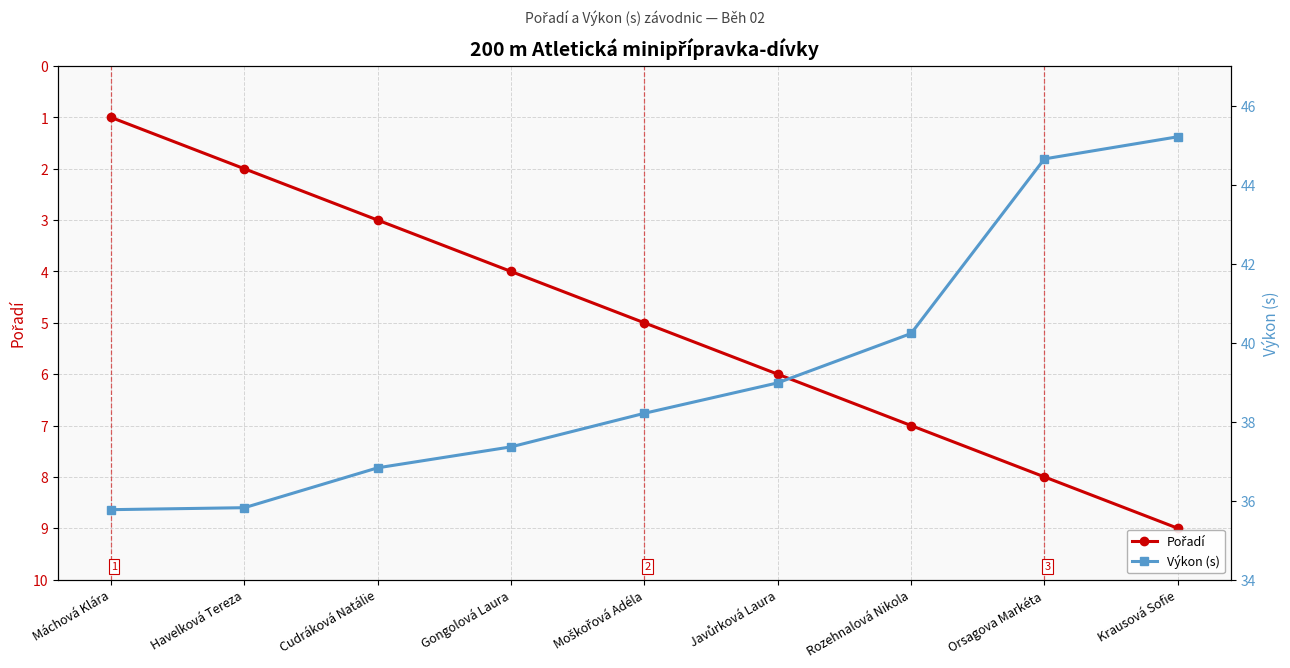

Reading right to left, list all the values displayed in this chart.

Pořadí: Krausová Sofie=9.0	Orsagova Markéta=8.0	Rozehnalová Nikola=7.0	Javůrková Laura=6.0	Moškořová Adéla=5.0	Gongolová Laura=4.0	Cudráková Natálie=3.0	Havelková Tereza=2.0	Máchová Klára=1.0
Výkon (s): Krausová Sofie=45.2	Orsagova Markéta=44.6	Rozehnalová Nikola=40.2	Javůrková Laura=39.0	Moškořová Adéla=38.2	Gongolová Laura=37.4	Cudráková Natálie=36.8	Havelková Tereza=35.8	Máchová Klára=35.8